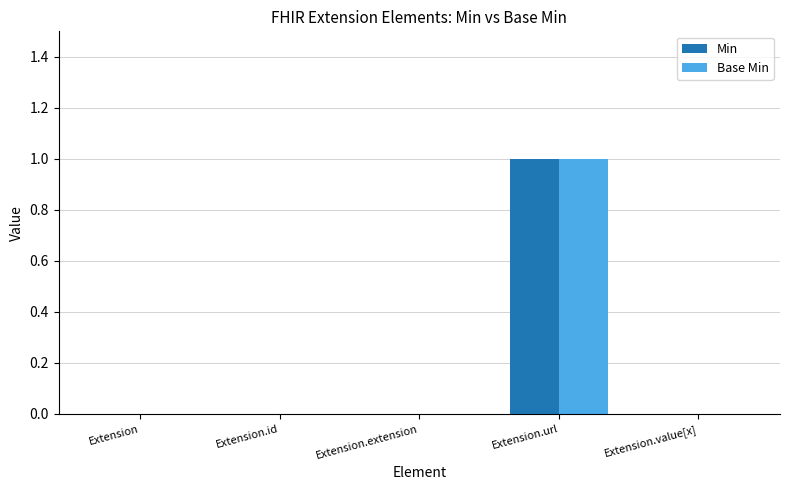

Reading left to right, list all the values displayed in this chart.

Min: 0	0	0	1	0
Base Min: 0	0	0	1	0